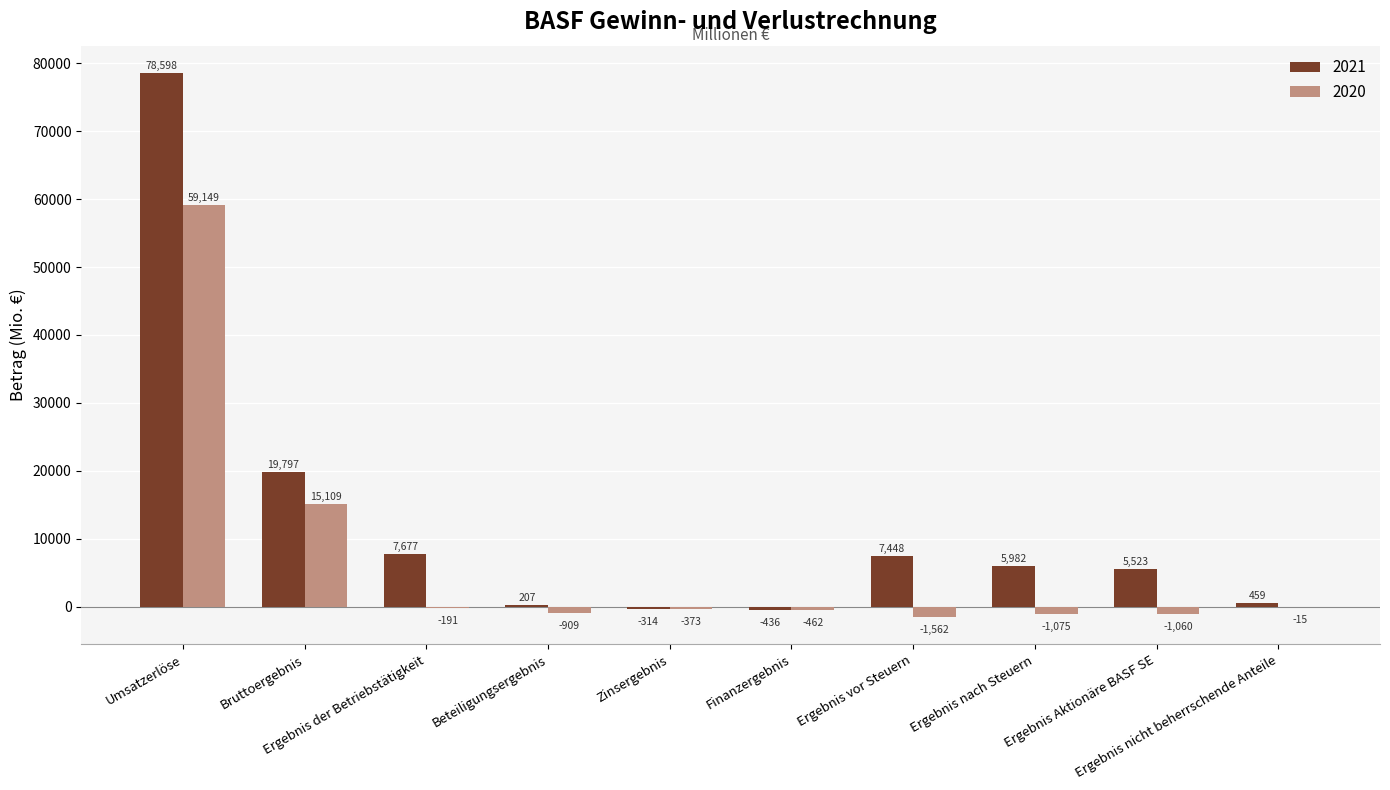

Where does the 2021 series first go above 5982?

Umsatzerlöse